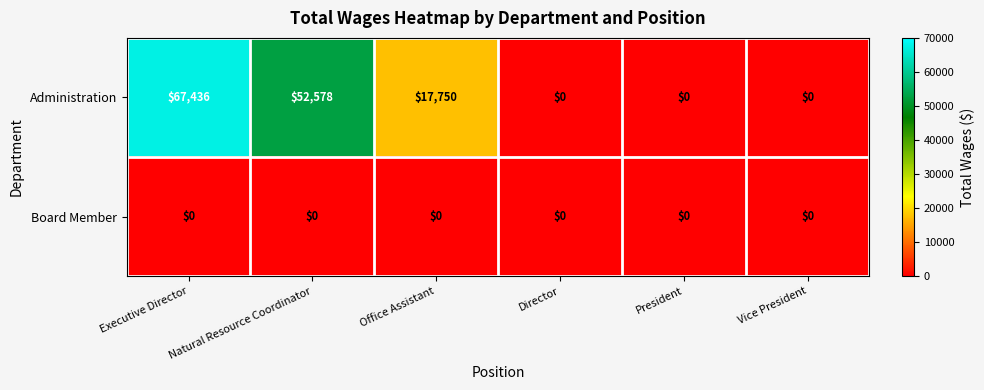

At which label does Administration first exceed 17750?

Executive Director